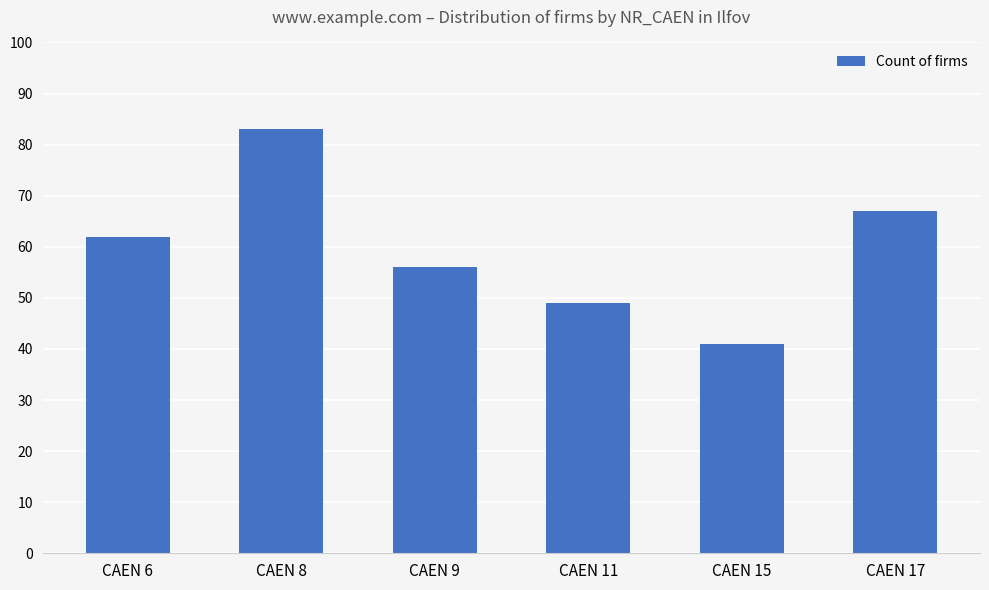

Approximately how many times larger is the value at CAEN 11 compared to CAEN 9?

0.9